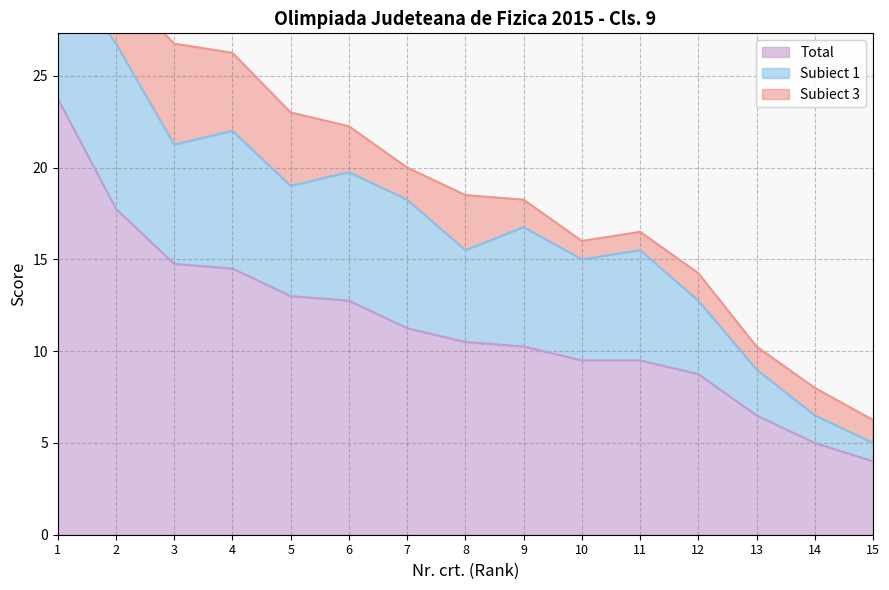

At 14, list the series in order from largest to smallest.

Total, Subiect 1, Subiect 3